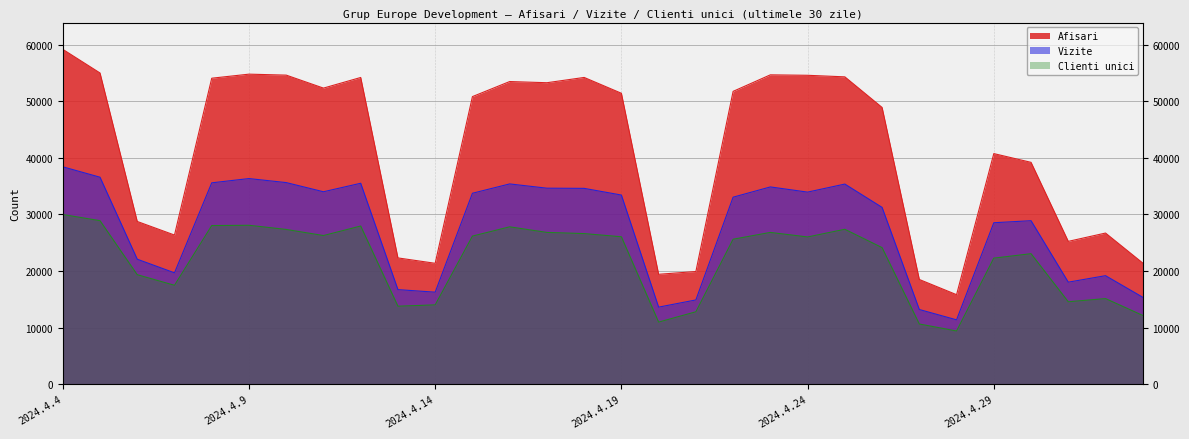

What is the value of the Afisari point at the 5th from the left?

54070